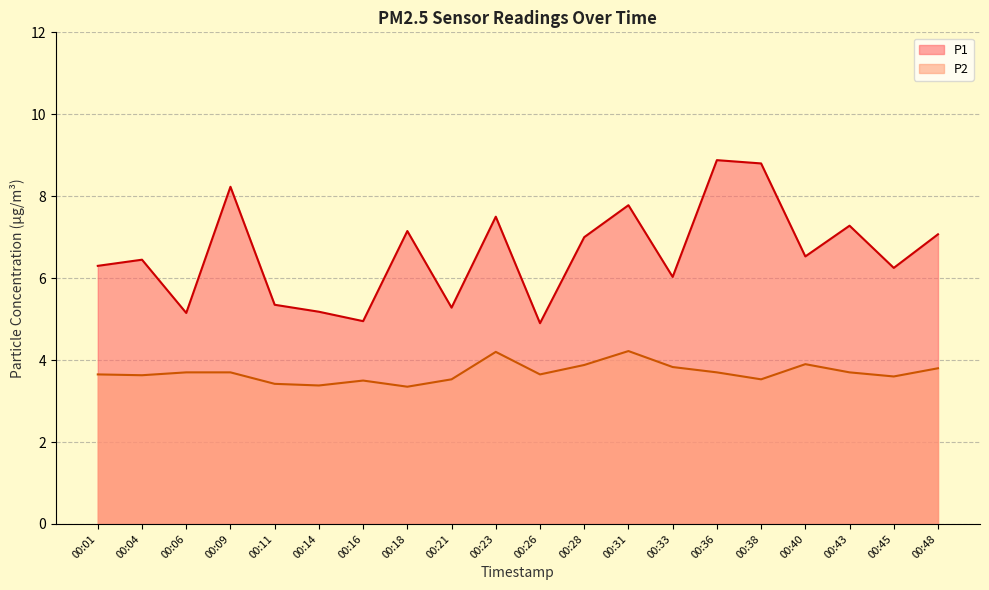

Reading left to right, what are all the values shown in this chart?

P1: 6.3	6.5	5.2	8.2	5.3	5.2	5.0	7.2	5.3	7.5	4.9	7.0	7.8	6.0	8.9	8.8	6.5	7.3	6.2	7.1
P2: 3.6	3.6	3.7	3.7	3.4	3.4	3.5	3.4	3.5	4.2	3.6	3.9	4.2	3.8	3.7	3.5	3.9	3.7	3.6	3.8